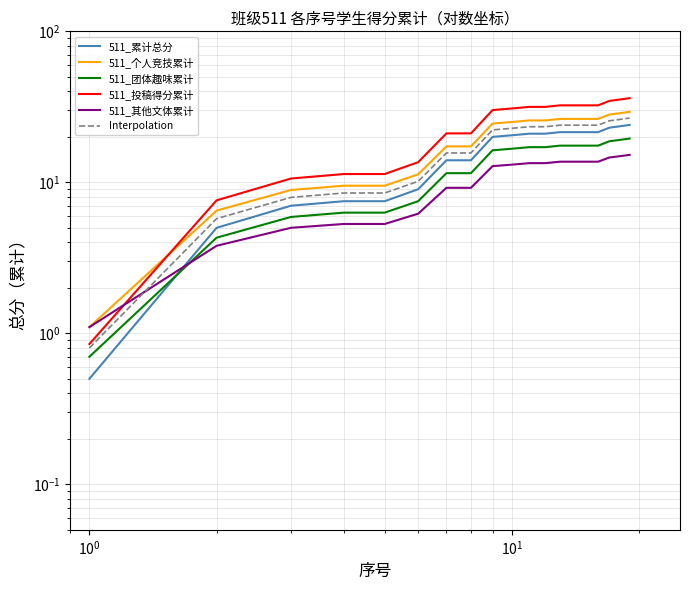

Reading left to right, list all the values displayed in this chart.

511_累计总分: 0.5	5.0	7.0	7.5	7.5	9.0	14.0	14.0	20.0	20.5	21.0	21.0	21.5	21.5	21.5	21.5	23.0	23.5	24.0
511_个人竞技累计: 1.1	6.5	8.9	9.5	9.5	11.3	17.3	17.3	24.5	25.1	25.7	25.7	26.3	26.3	26.3	26.3	28.1	28.7	29.3
511_团体趣味累计: 0.7	4.3	5.9	6.3	6.3	7.5	11.5	11.5	16.3	16.7	17.1	17.1	17.5	17.5	17.5	17.5	18.7	19.1	19.5
511_投稿得分累计: 0.8	7.6	10.6	11.3	11.3	13.6	21.1	21.1	30.1	30.9	31.6	31.6	32.4	32.4	32.4	32.4	34.6	35.4	36.1
511_其他文体累计: 1.1	3.8	5.0	5.3	5.3	6.2	9.2	9.2	12.8	13.1	13.4	13.4	13.7	13.7	13.7	13.7	14.6	14.9	15.2
Interpolation: 0.8	5.8	8.0	8.5	8.5	10.1	15.7	15.7	22.2	22.8	23.4	23.4	23.9	23.9	23.9	23.9	25.5	26.1	26.6